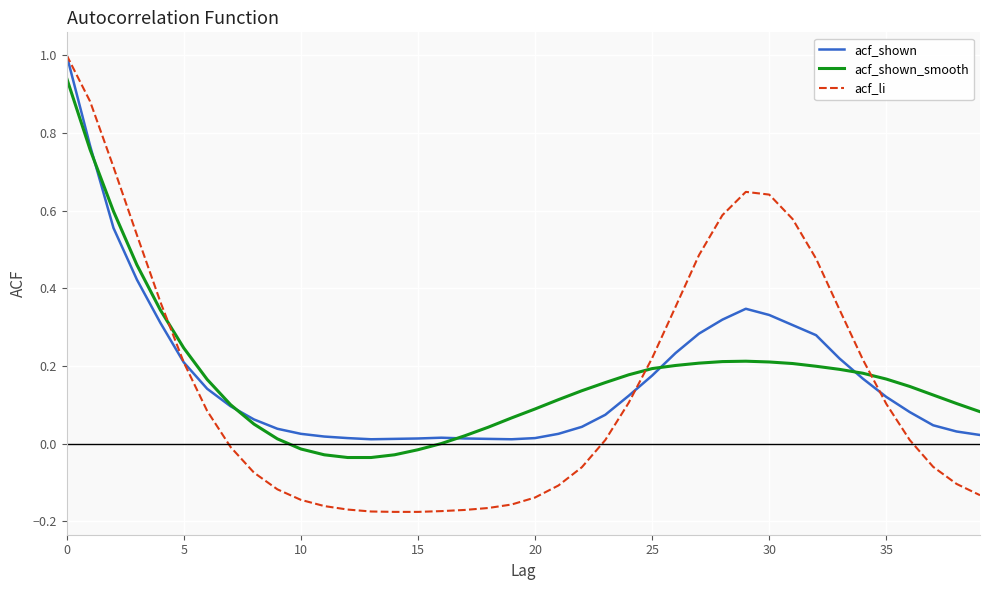

True or false: acf_li and acf_shown_smooth intersect in this chart.

True